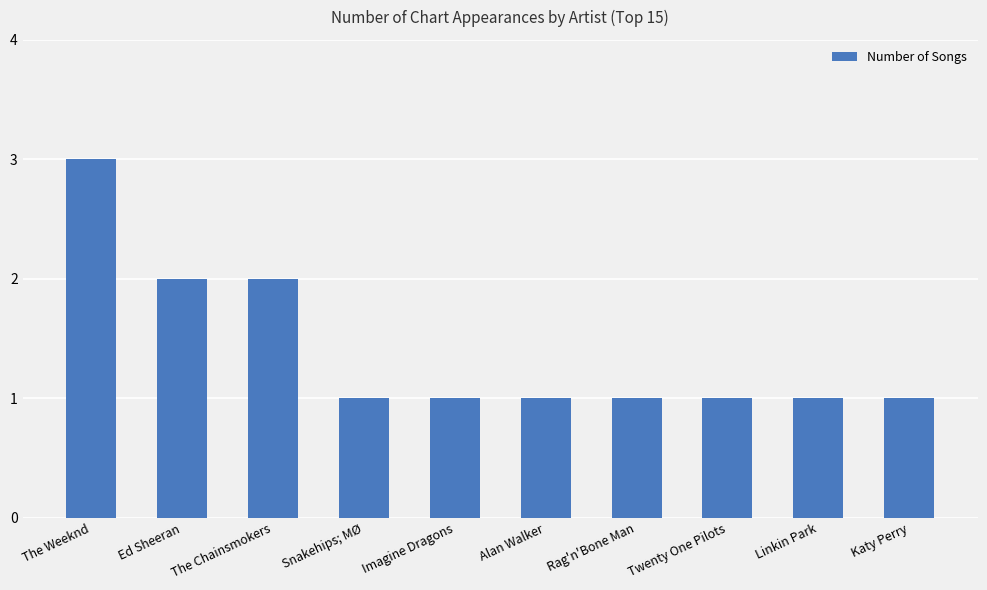

What value does the data have at The Weeknd?

3